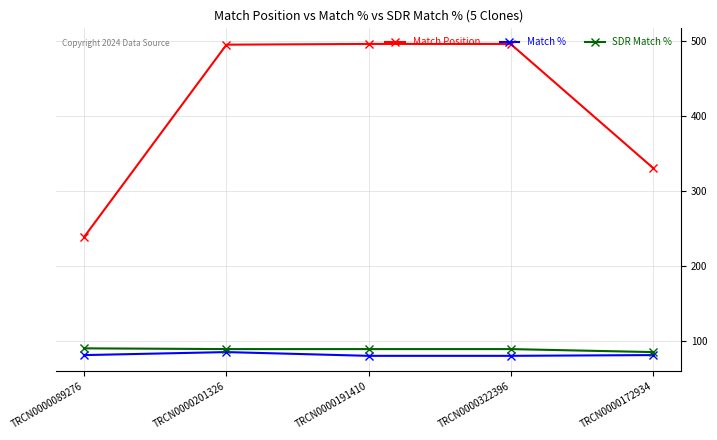

True or false: Match Position and Match % cross at least once.

False